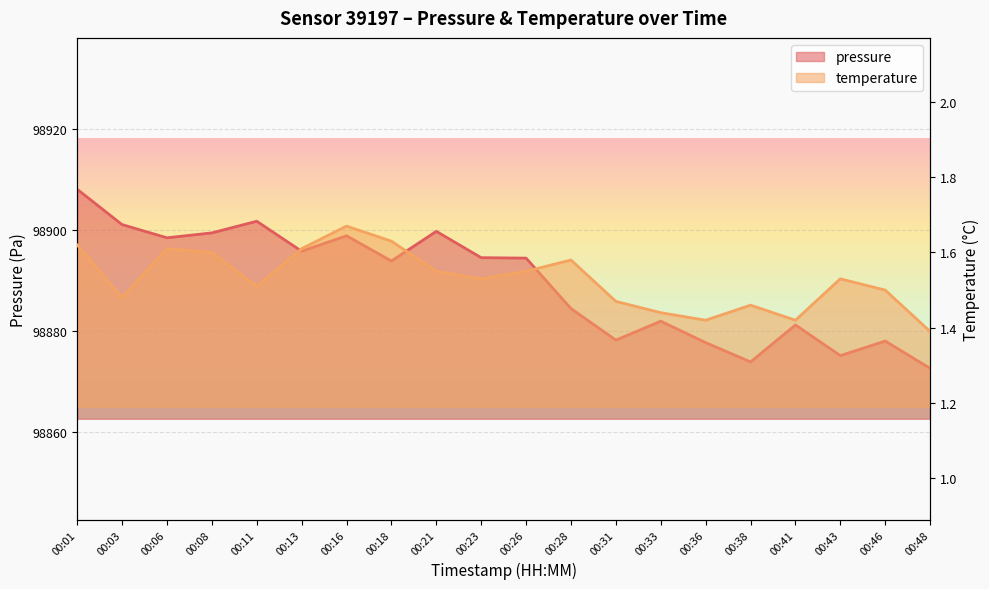

Where is pressure nearest to the value 98890?

00:18